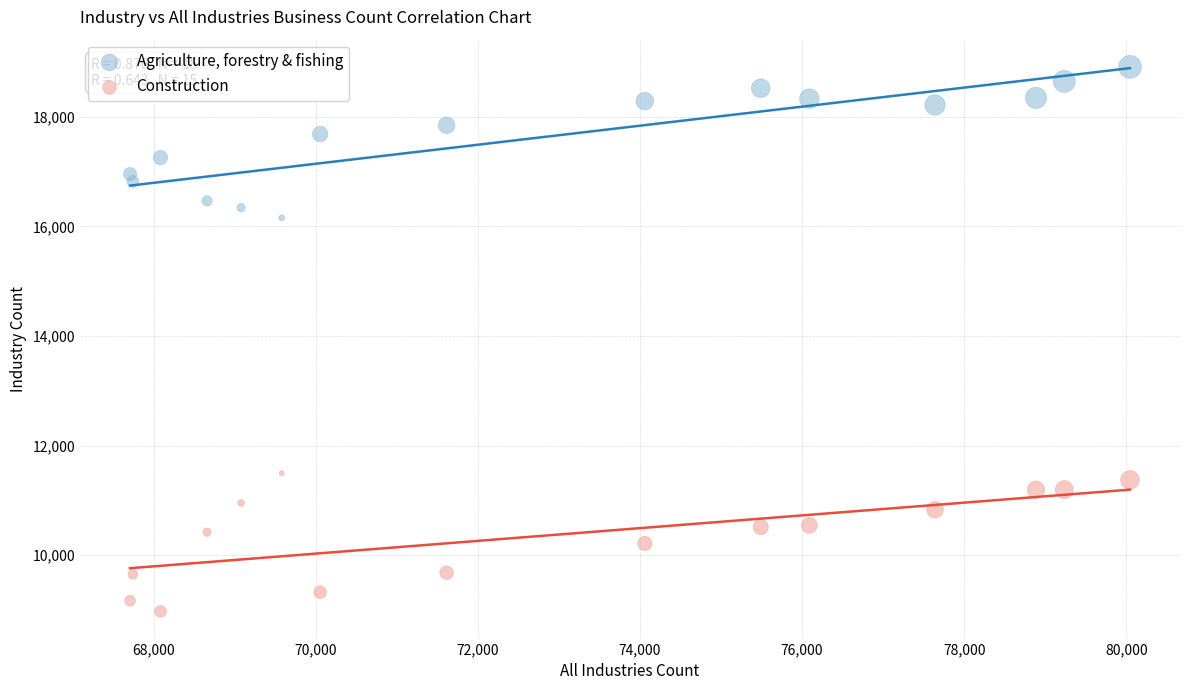

Which series contains the lowest Y value?

Construction